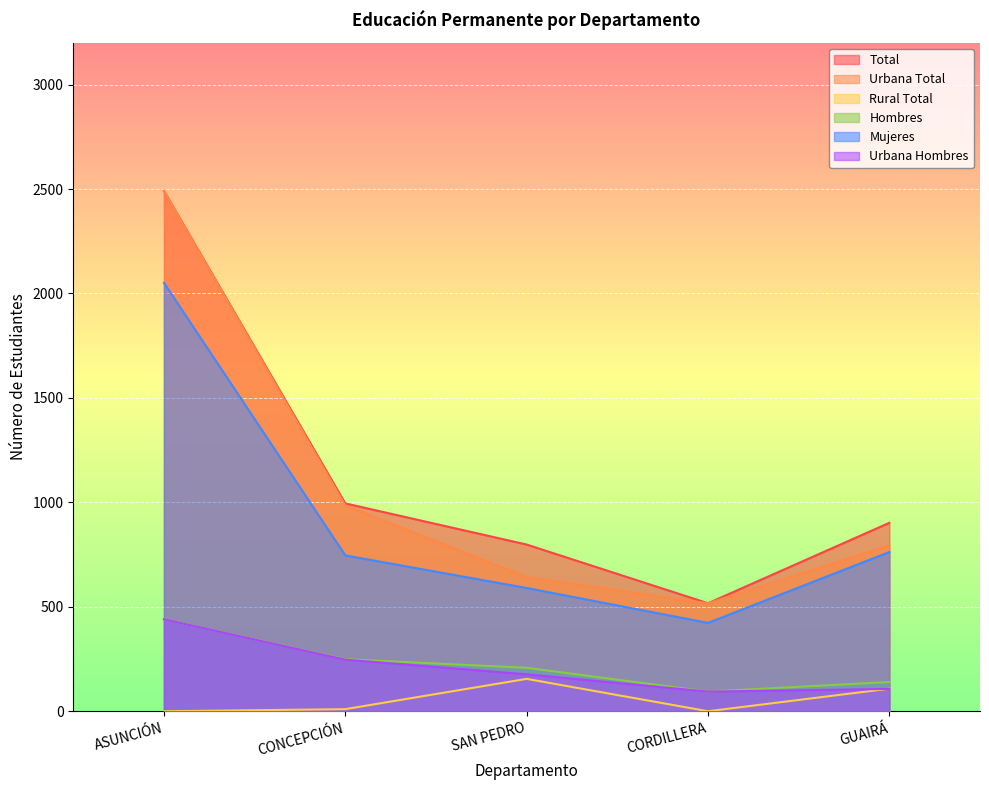

What is the difference between the maximum and minimum values in the Urbana Hombres series?

346